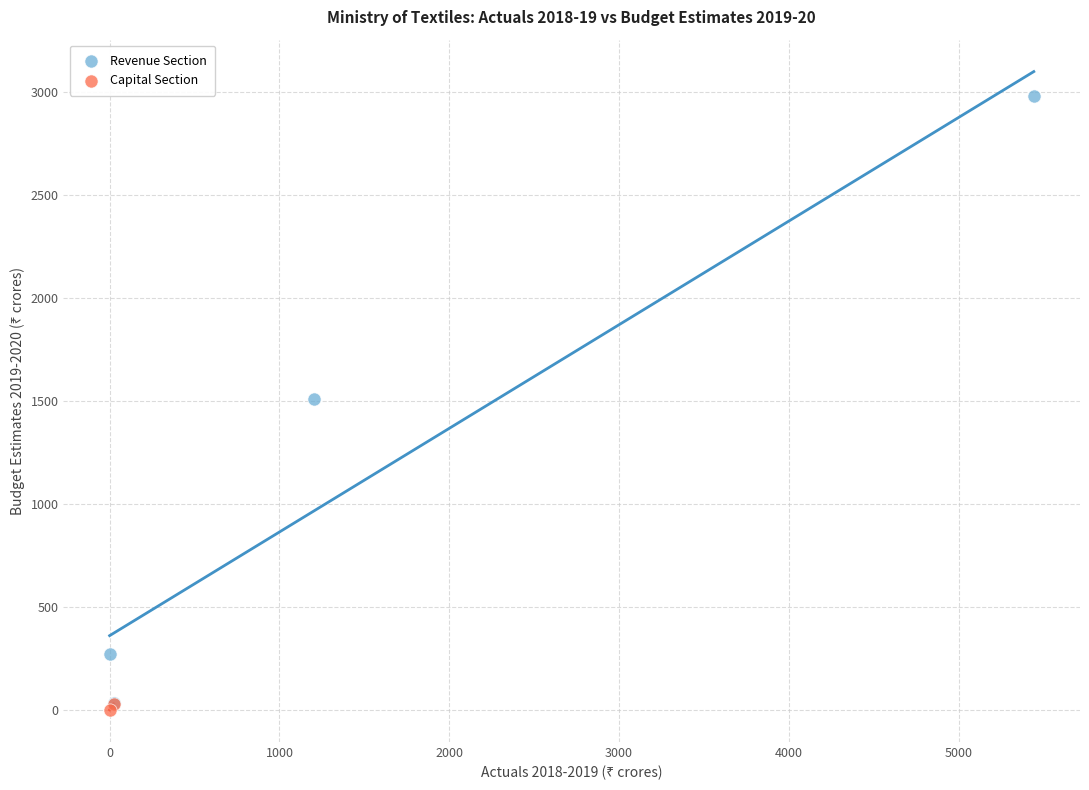

What are all the series names shown in the legend?

Revenue Section, Capital Section